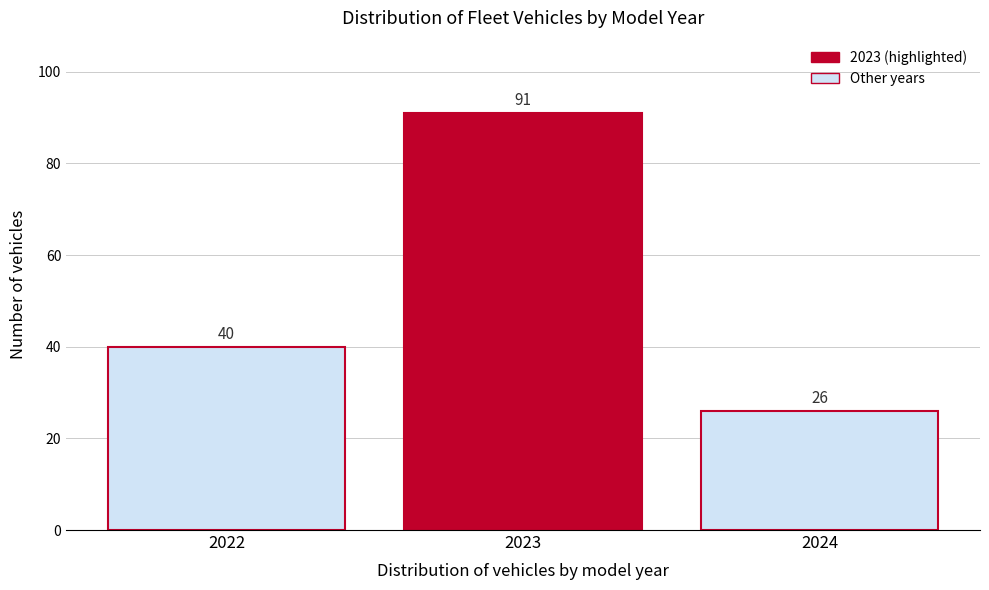

Reading left to right, transcribe this chart: for each bar, give the range it covers on the x-axis and its height.

2021.5 to 2022.5: 40
2022.5 to 2023.5: 91
2023.5 to 2024.5: 26